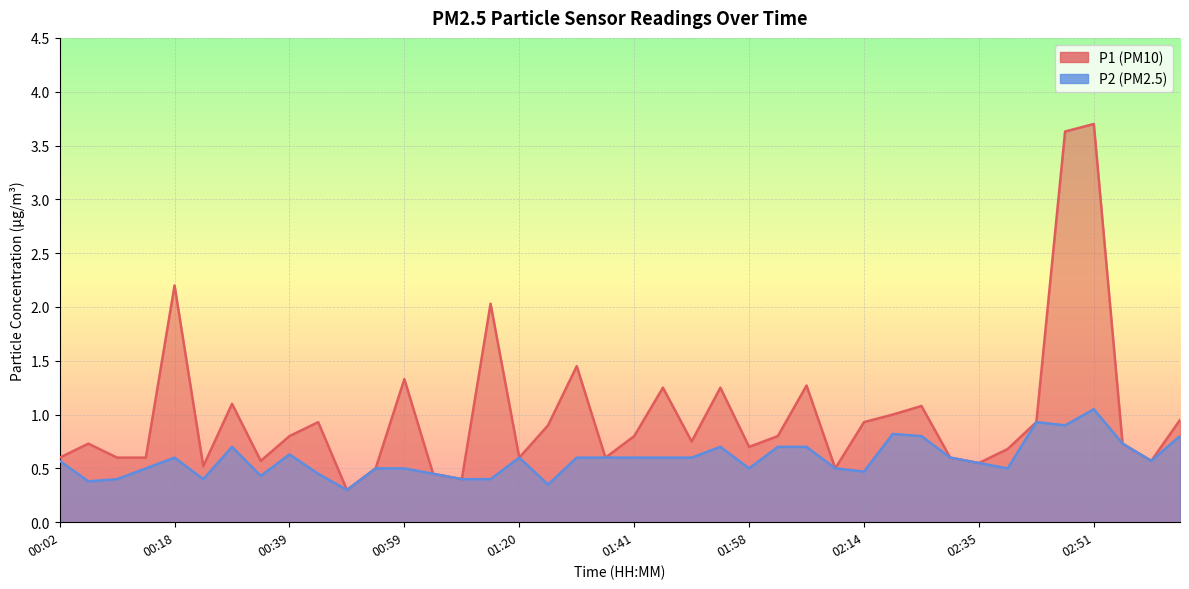

Where is the first local minimum for P2?

00:06